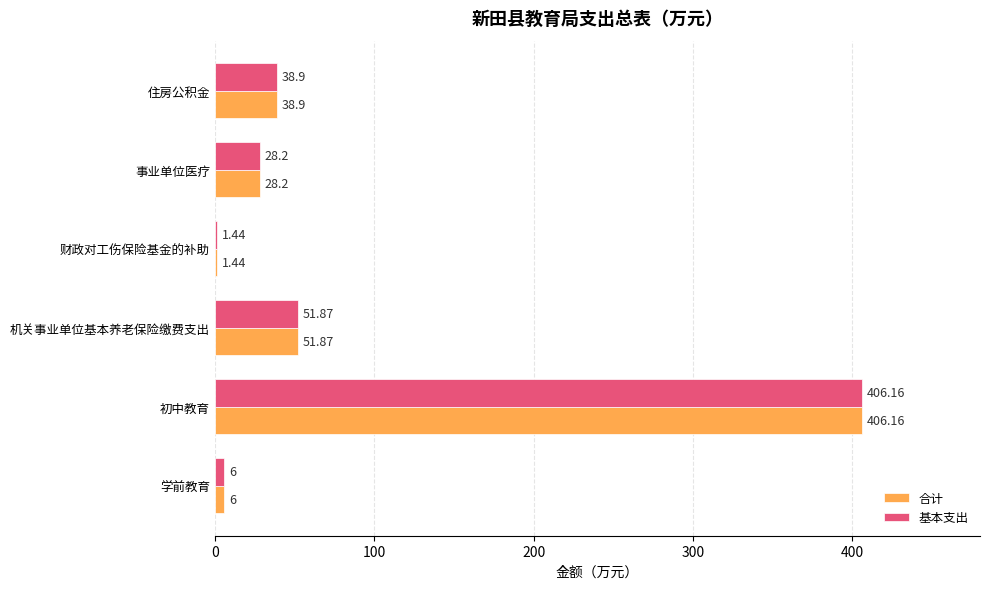

Which label corresponds to the largest value in the chart?

初中教育